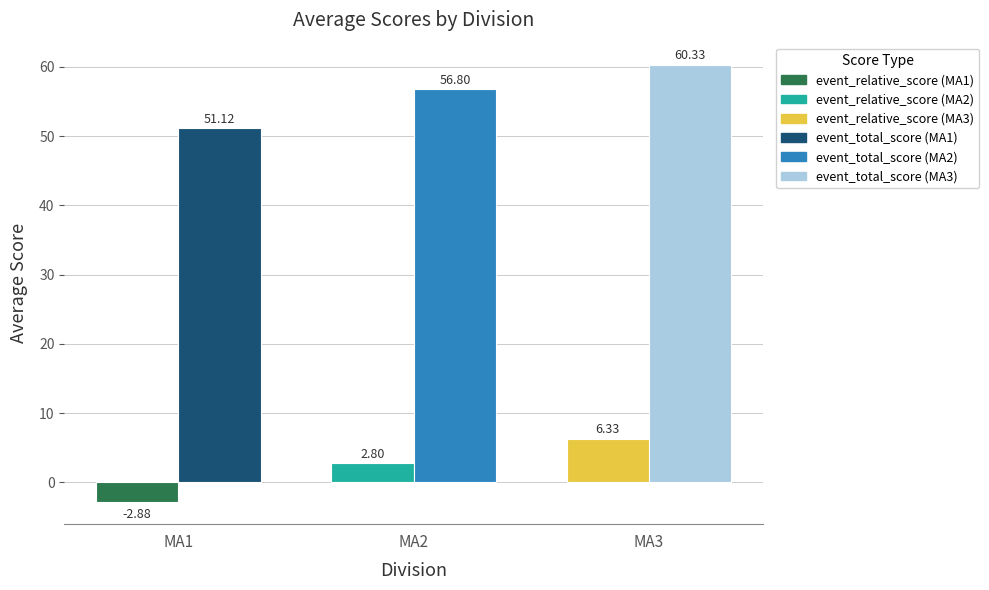

What is the spread (max minus min) of values at MA1?

54.0